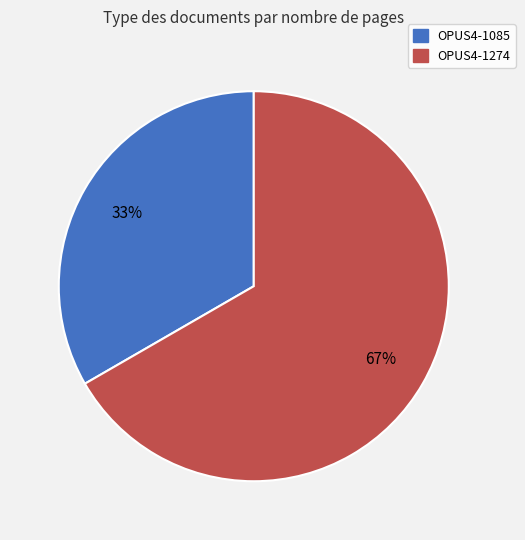

Approximately how many times larger is the value at OPUS4-1085 compared to OPUS4-1274?

0.5